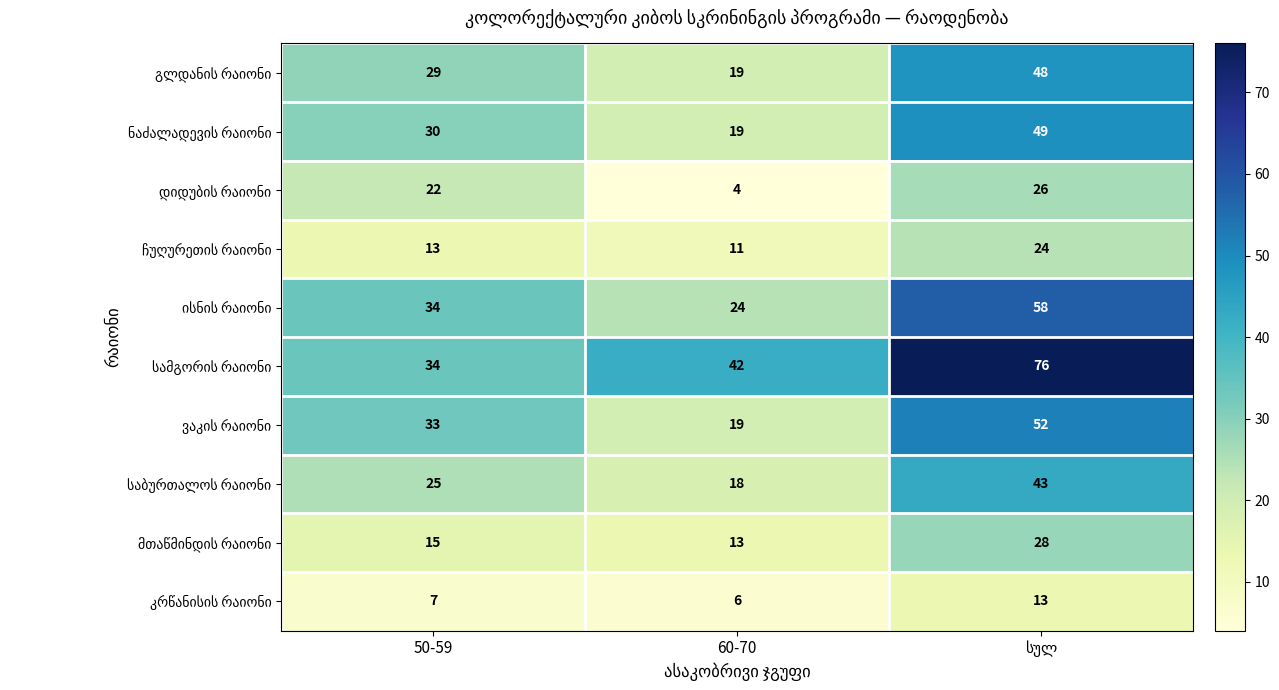

At how many categories does at least one series exceed 19?

3